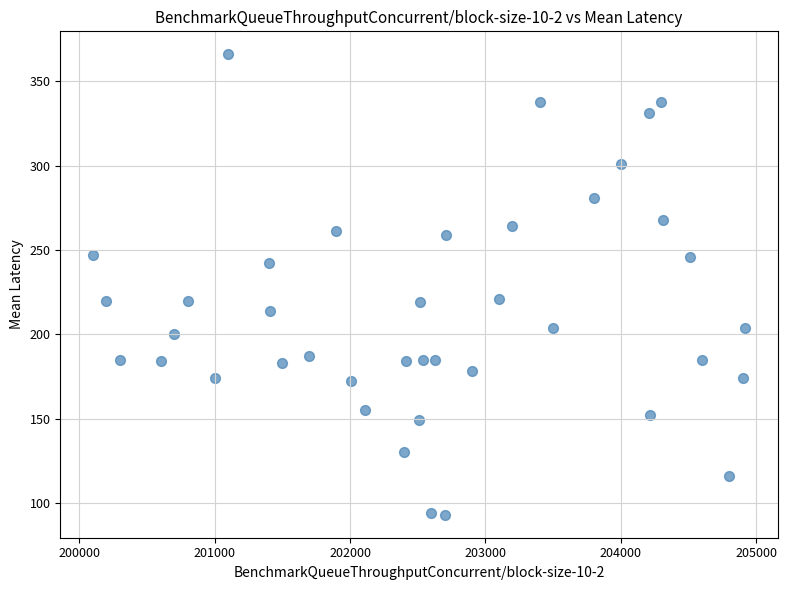

What is the range of X values (max minus min)?

4820